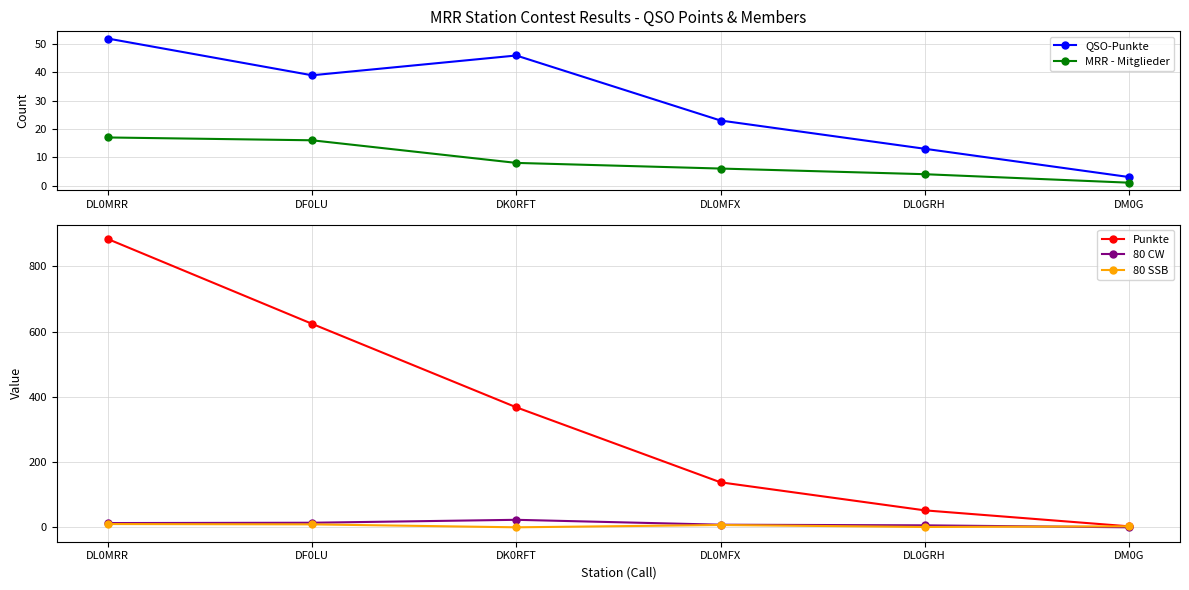

What is the sum of the 80 CW values at DK0RFT and DL0MFX?

31